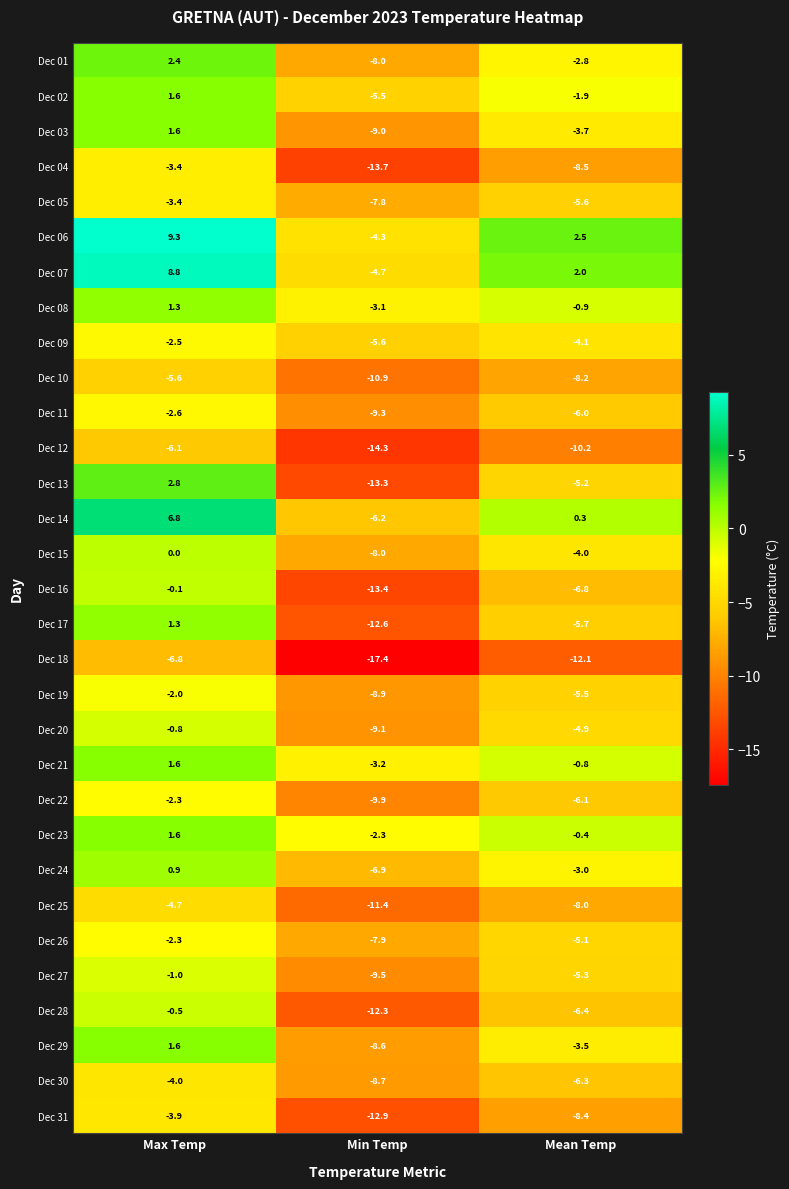

What is the sum of the Dec 11 values at Max Temp and Min Temp?

-11.9